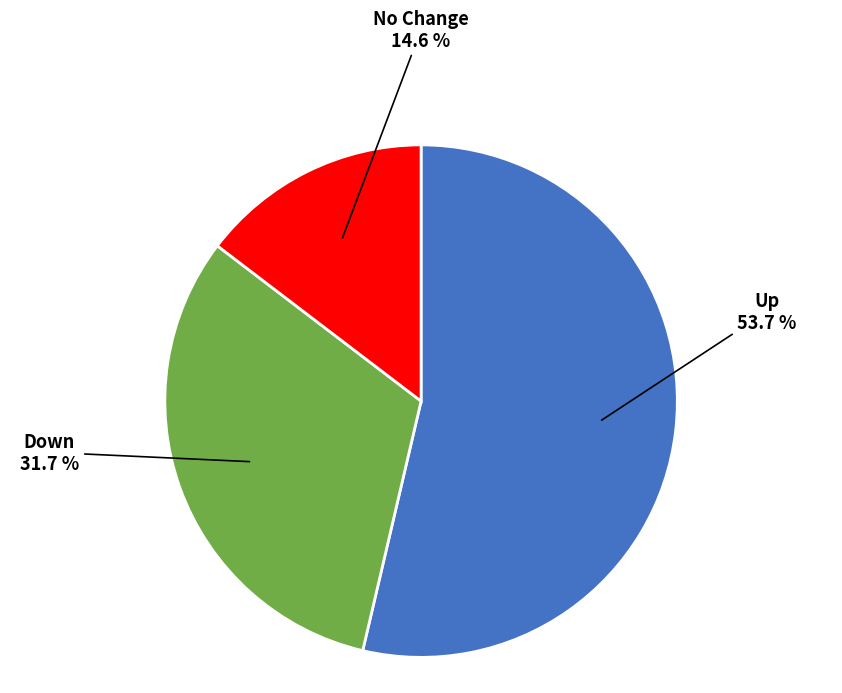

Which slice represents more than half of the pie?

Up